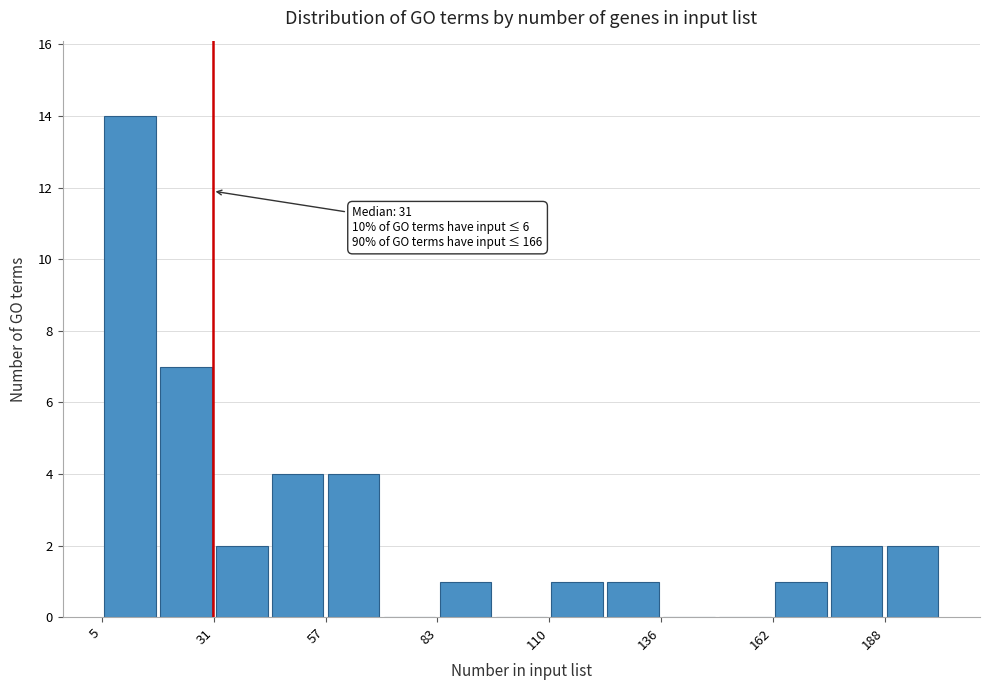

Around what value on the x-axis is the tallest bar? Give the approximate position of its centre, as read against the axis.

10